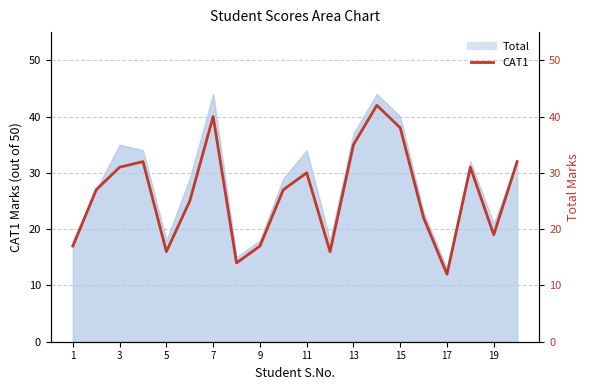

How many categories are shown in the chart?

20